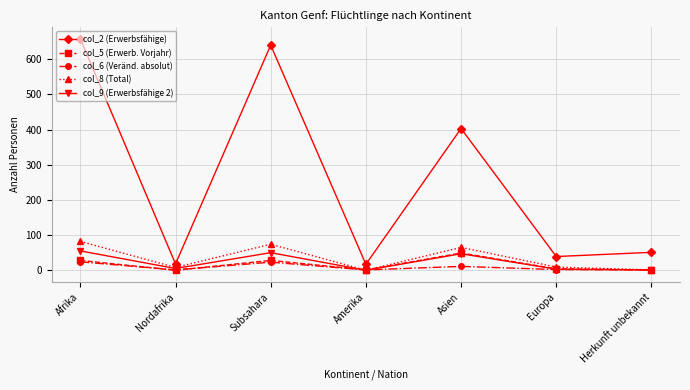

Rank the series by their maximum value, from highest to lowest.

col_2 (Erwerbsfähige), col_8 (Total), col_9 (Erwerbsfähige 2), col_5 (Erwerb. Vorjahr), col_6 (Veränd. absolut)